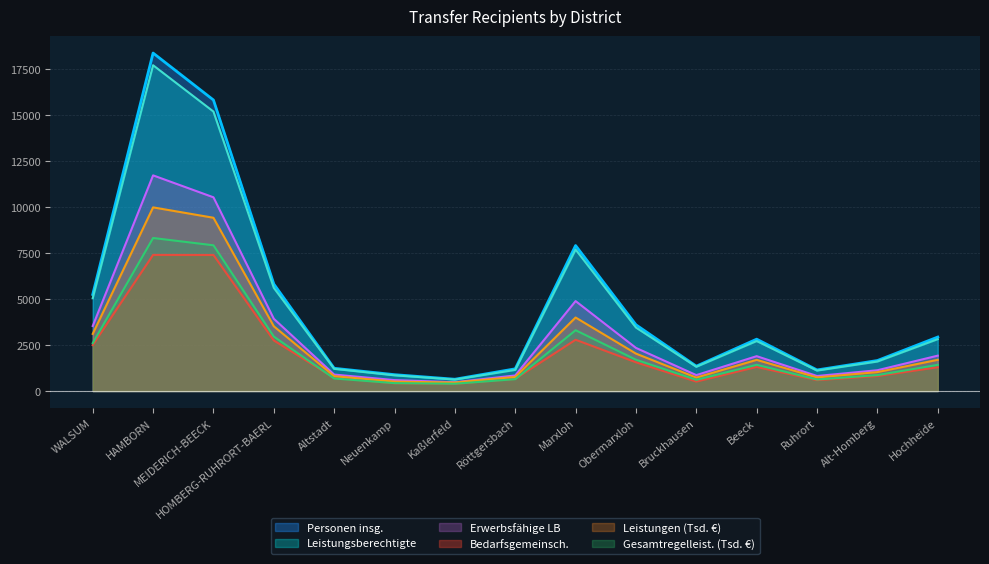

Rank the categories by Bedarfsgemeinschaften value from lowest to highest.

Kaßlerfeld, Neuenkamp, Bruckhausen, Ruhrort, Röttgersbach, Altstadt, Alt-Homberg, Hochheide, Beeck, Obermarxloh, WALSUM, HOMBERG-RUHRORT-BAERL, Marxloh, MEIDERICH-BEECK, HAMBORN